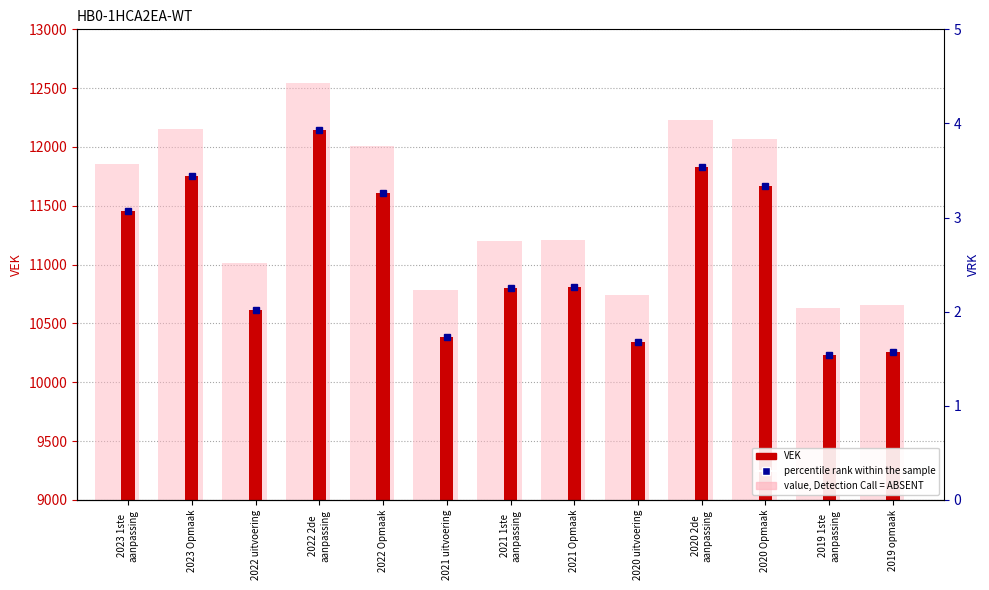

What is the label of the 8th bar from the right?

2021 uitvoering